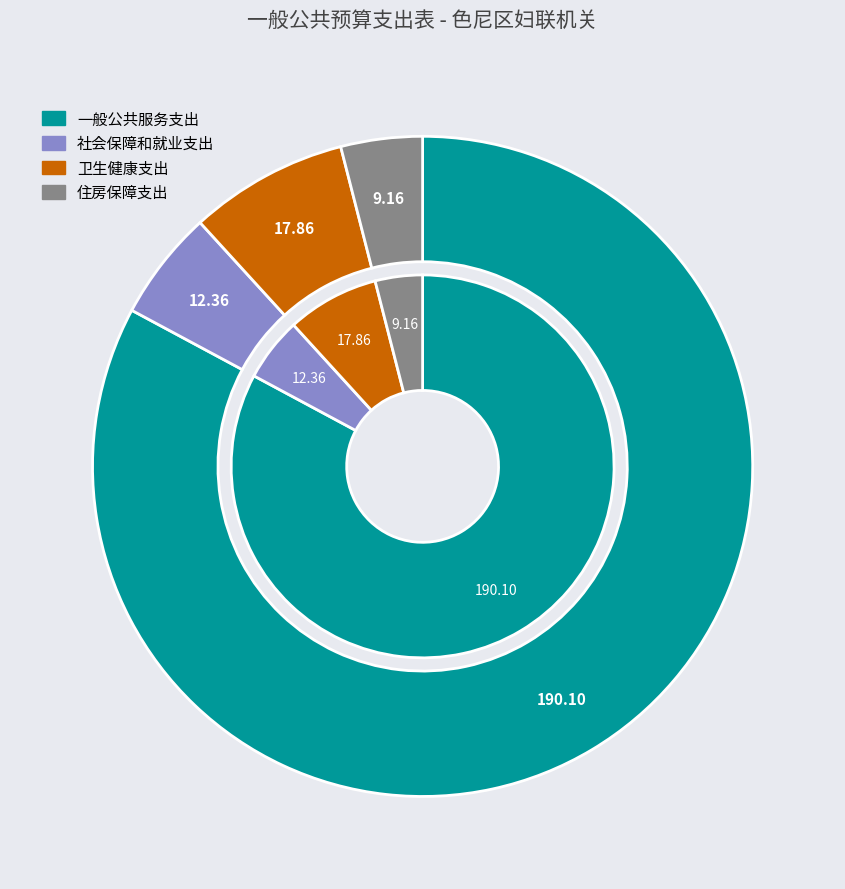

What is the largest slice in the pie chart?

一般公共服务支出